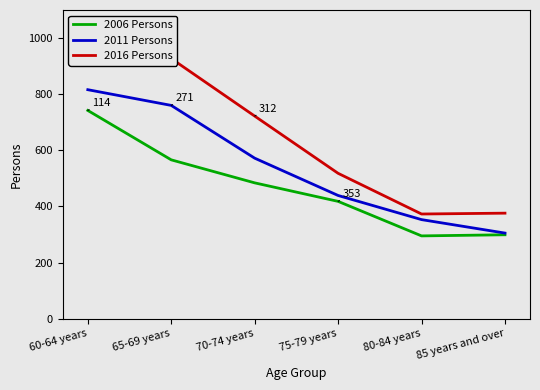

What is the difference between the highest and lowest values at 85 years and over?

77